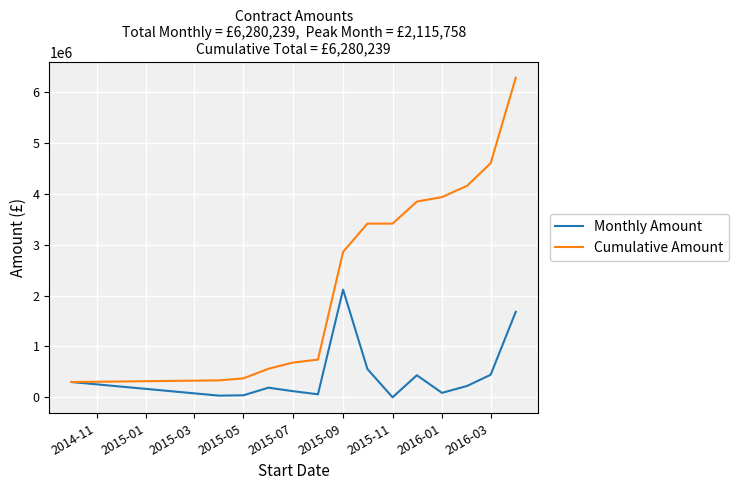

Which series has the widest spread of values?

Cumulative Amount